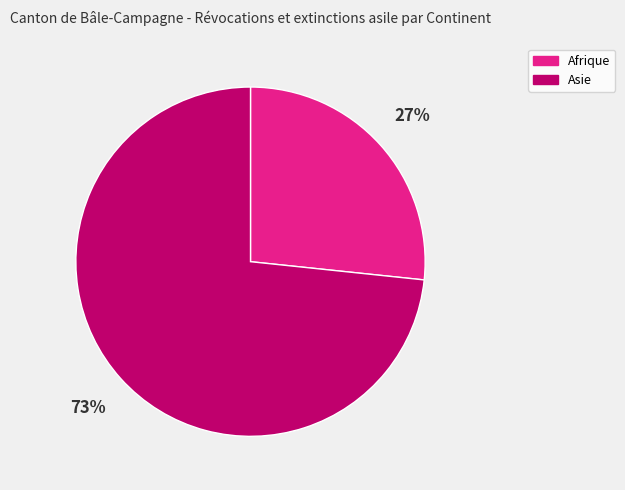

What is the largest slice in the pie chart?

Asie